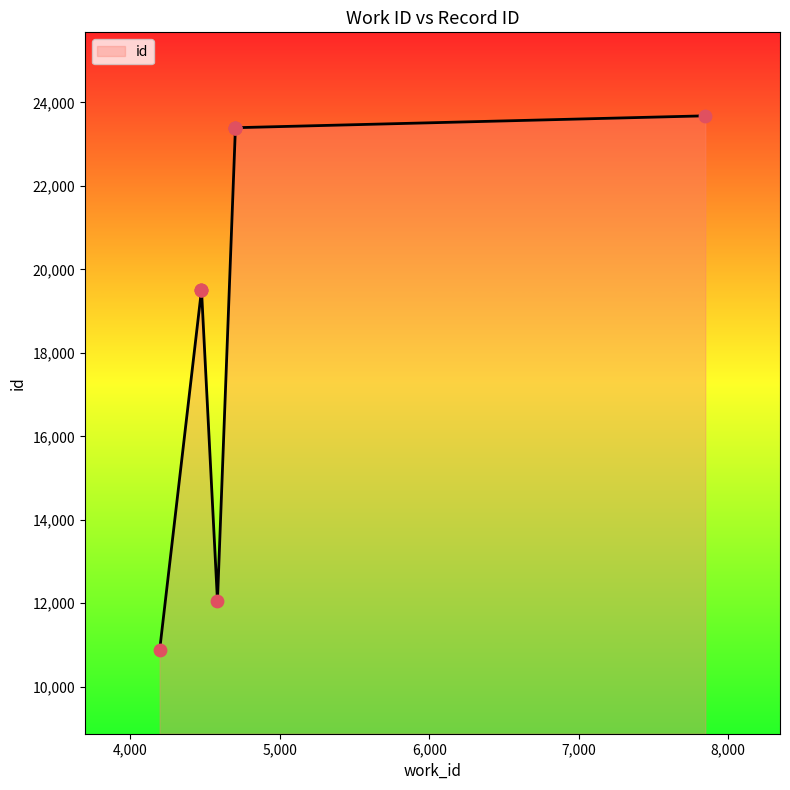

Which has a higher value, 4475 or 4702?

4702